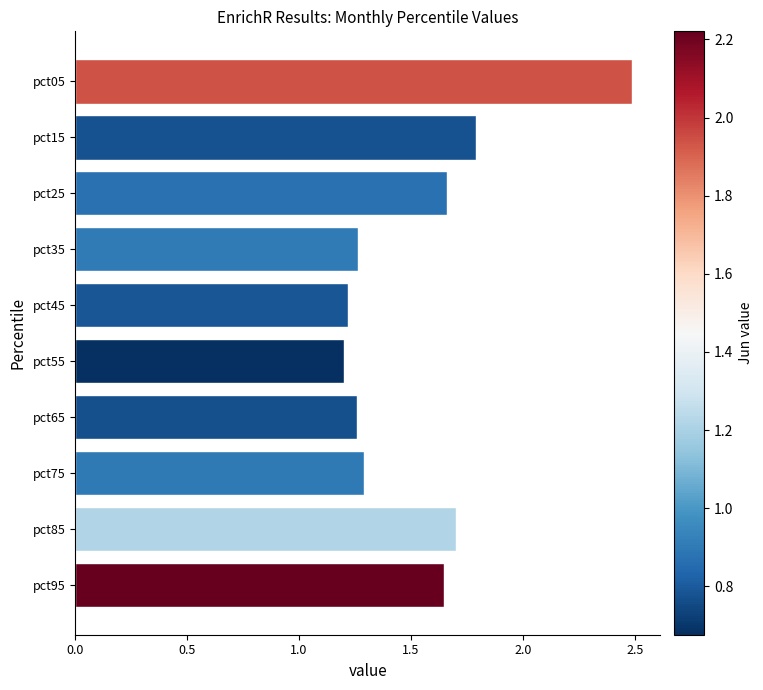

What is the change in value from pct55 to pct85?

+0.5